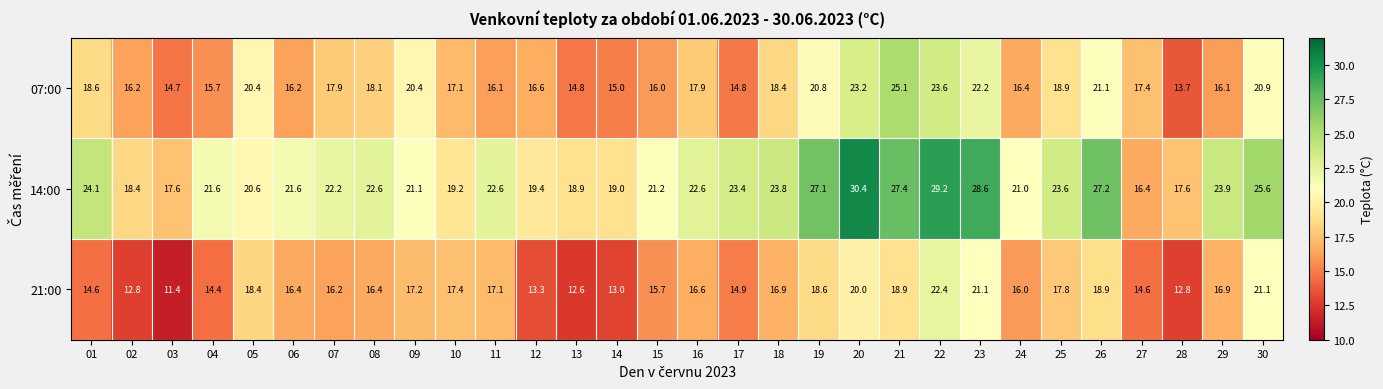

What is the sum of all 07:00 values?

544.3